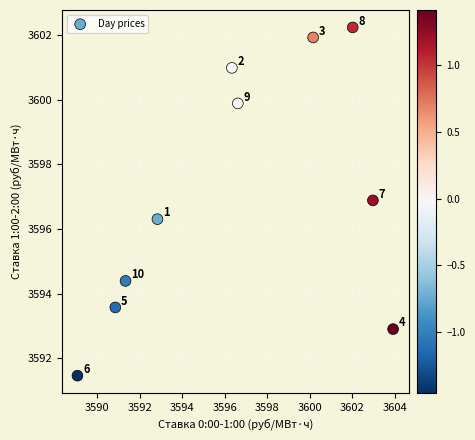

What Y value in the scatter plot is closest to 3596?

3596.3